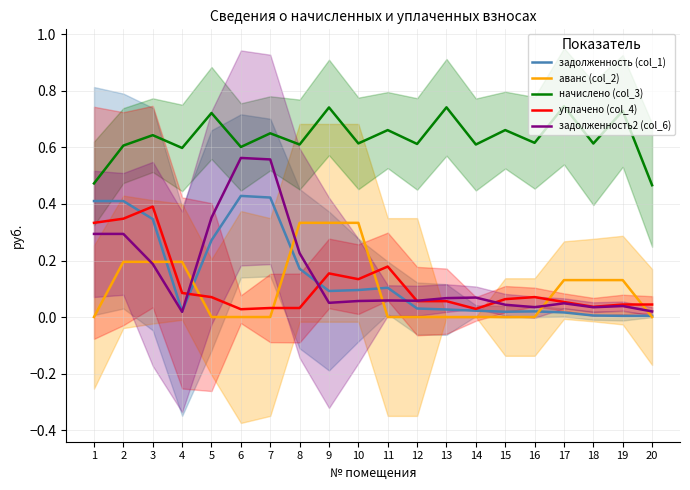

How many interior local peaks does the задолженность2 (col_6) series have?

5